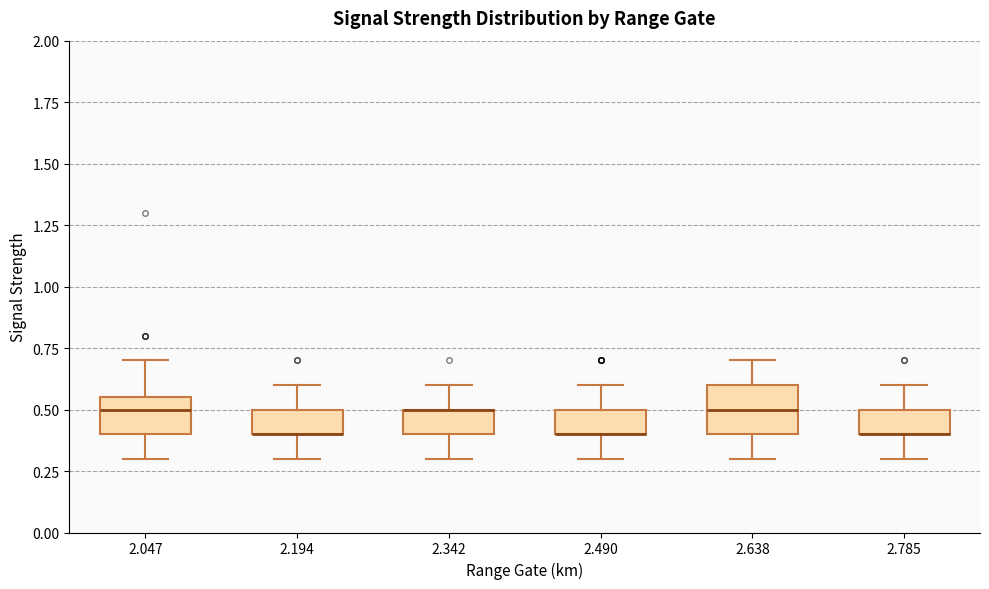

Reading left to right, transcribe this box plot: for each box, give where its median line is, the range the box spans, and where its two whiskers end, as read against the y-axis. The values are not printed on the chart, so give them approximately, as read against the axis.

2.047: median 0.50, box 0.40 to 0.55, whiskers 0.30 to 0.70
2.194: median 0.40 (drawn on the box's lower edge), box 0.40 to 0.50, whiskers 0.30 to 0.60
2.342: median 0.50 (drawn on the box's upper edge), box 0.40 to 0.50, whiskers 0.30 to 0.60
2.490: median 0.40 (drawn on the box's lower edge), box 0.40 to 0.50, whiskers 0.30 to 0.60
2.638: median 0.50, box 0.40 to 0.60, whiskers 0.30 to 0.70
2.785: median 0.40 (drawn on the box's lower edge), box 0.40 to 0.50, whiskers 0.30 to 0.60